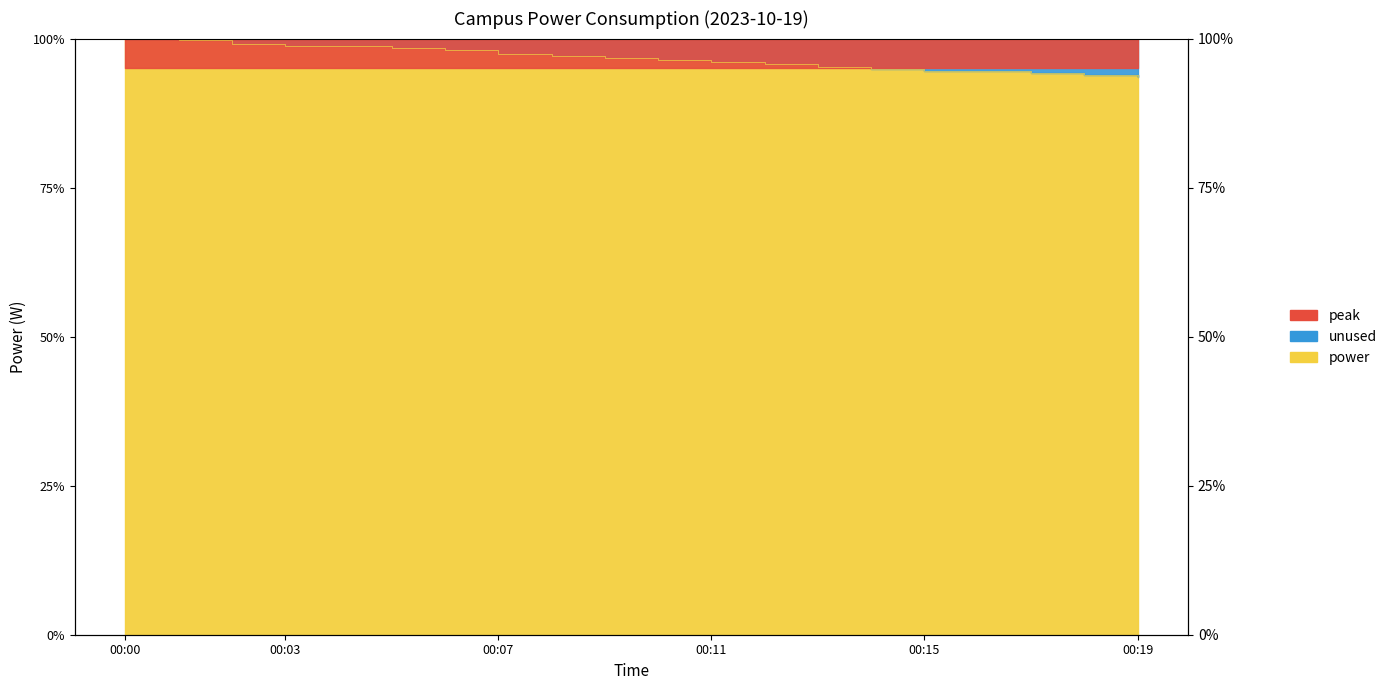

What is the difference between the maximum and minimum values?

6.5